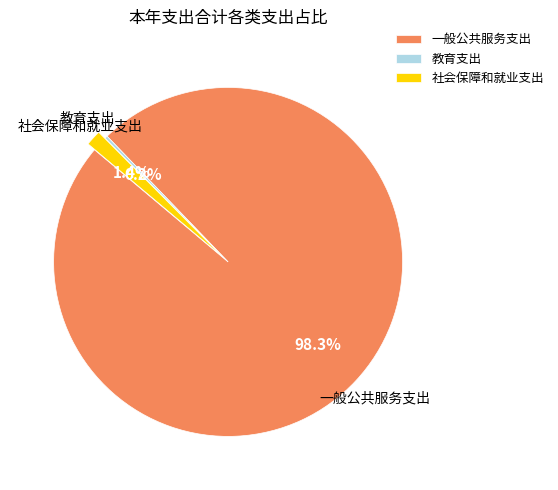

How much of the chart is everything except 社会保障和就业支出?

98.6%